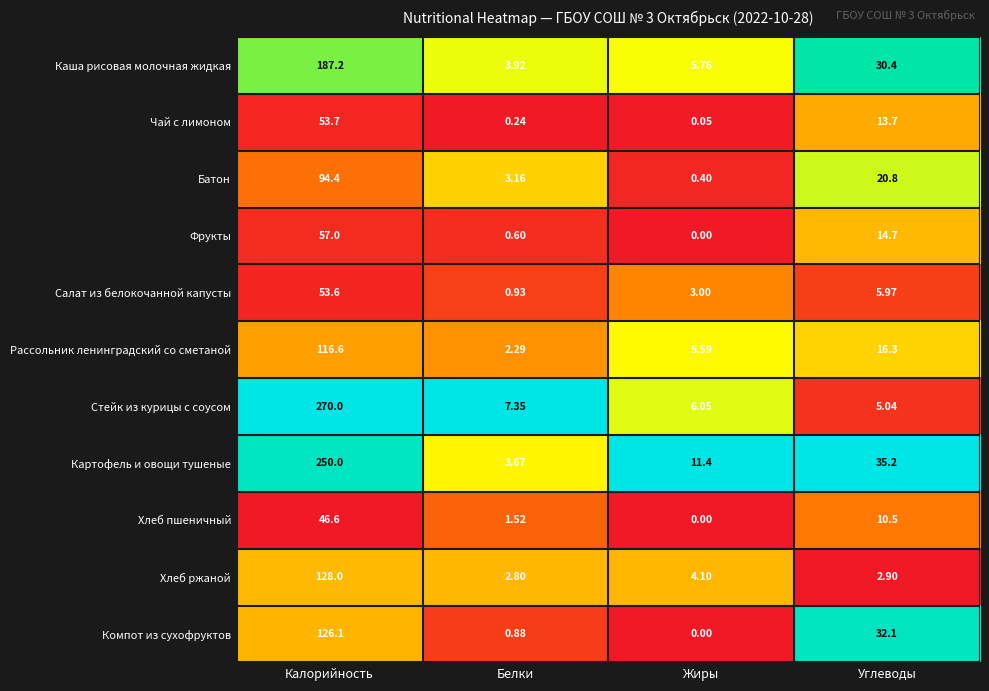

At which label does Каша рисовая молочная жидкая first exceed 30?

Калорийность